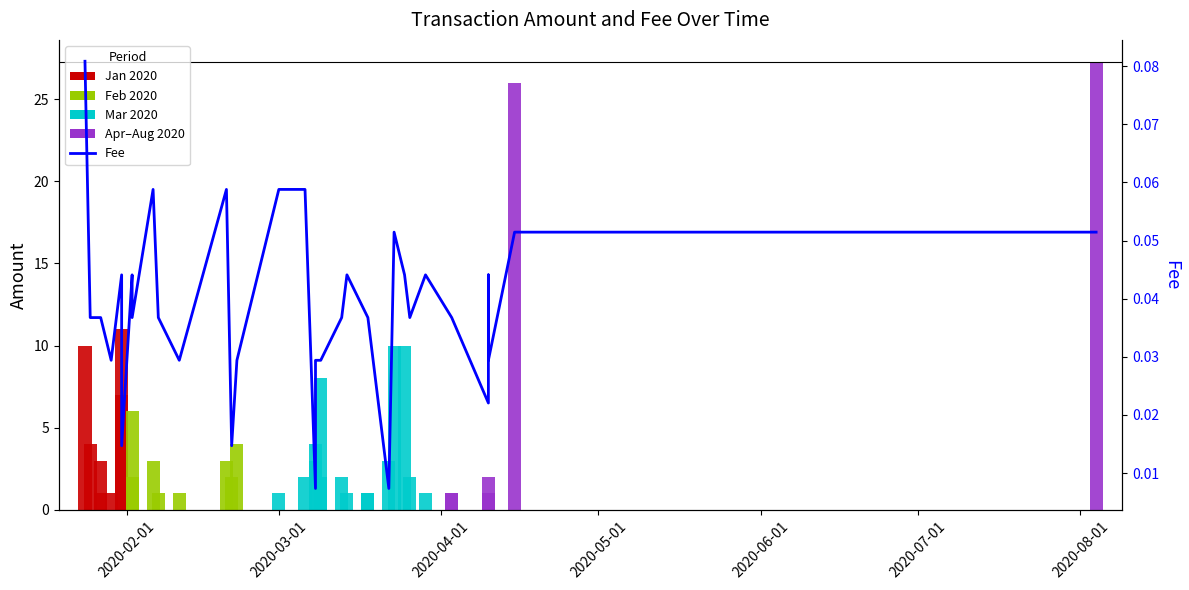

Reading left to right, what are all the values shown in this chart?

Amount: 10.0	4.0	1.0	3.0	1.0	11.0	7.0	6.0	2.0	3.0	1.0	1.0	3.0	2.0	4.0	1.0	2.0	3.0	4.0	2.0	8.0	2.0	1.0	1.0	1.0	3.0	10.0	10.0	2.0	1.0	1.0	1.0	1.0	1.0	2.0	26.0	27.2
Fee: 0.1	0.0	0.0	0.0	0.0	0.0	0.0	0.0	0.0	0.1	0.0	0.0	0.1	0.0	0.0	0.1	0.1	0.0	0.0	0.0	0.0	0.0	0.0	0.0	0.0	0.0	0.1	0.0	0.0	0.0	0.0	0.0	0.0	0.0	0.0	0.1	0.1